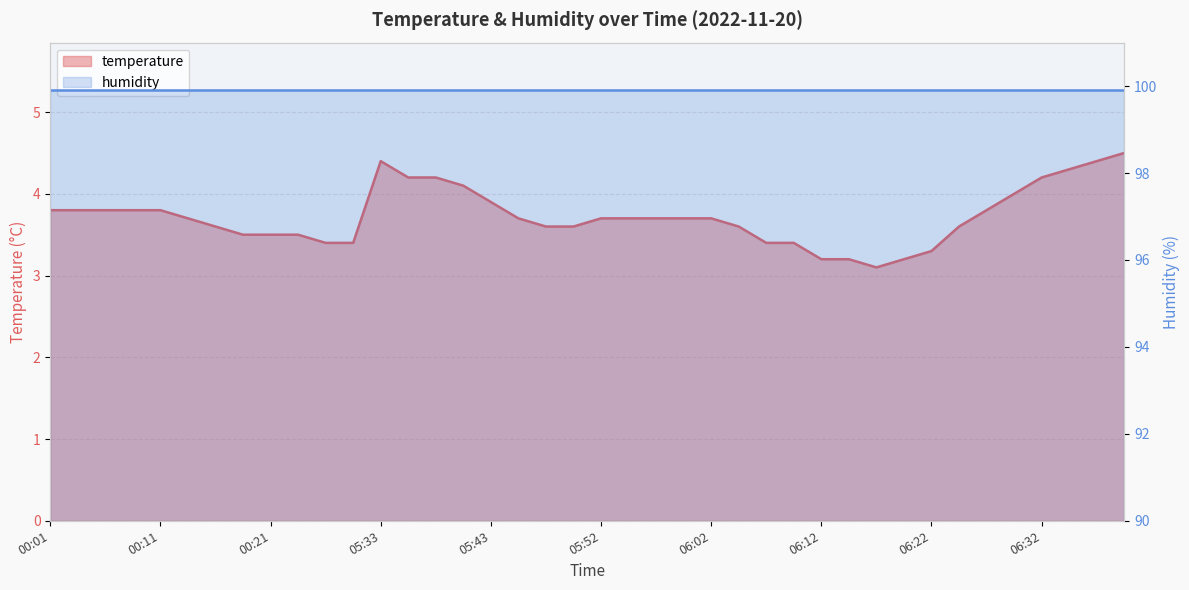

What is the difference between the second highest and minimum values?

1.3